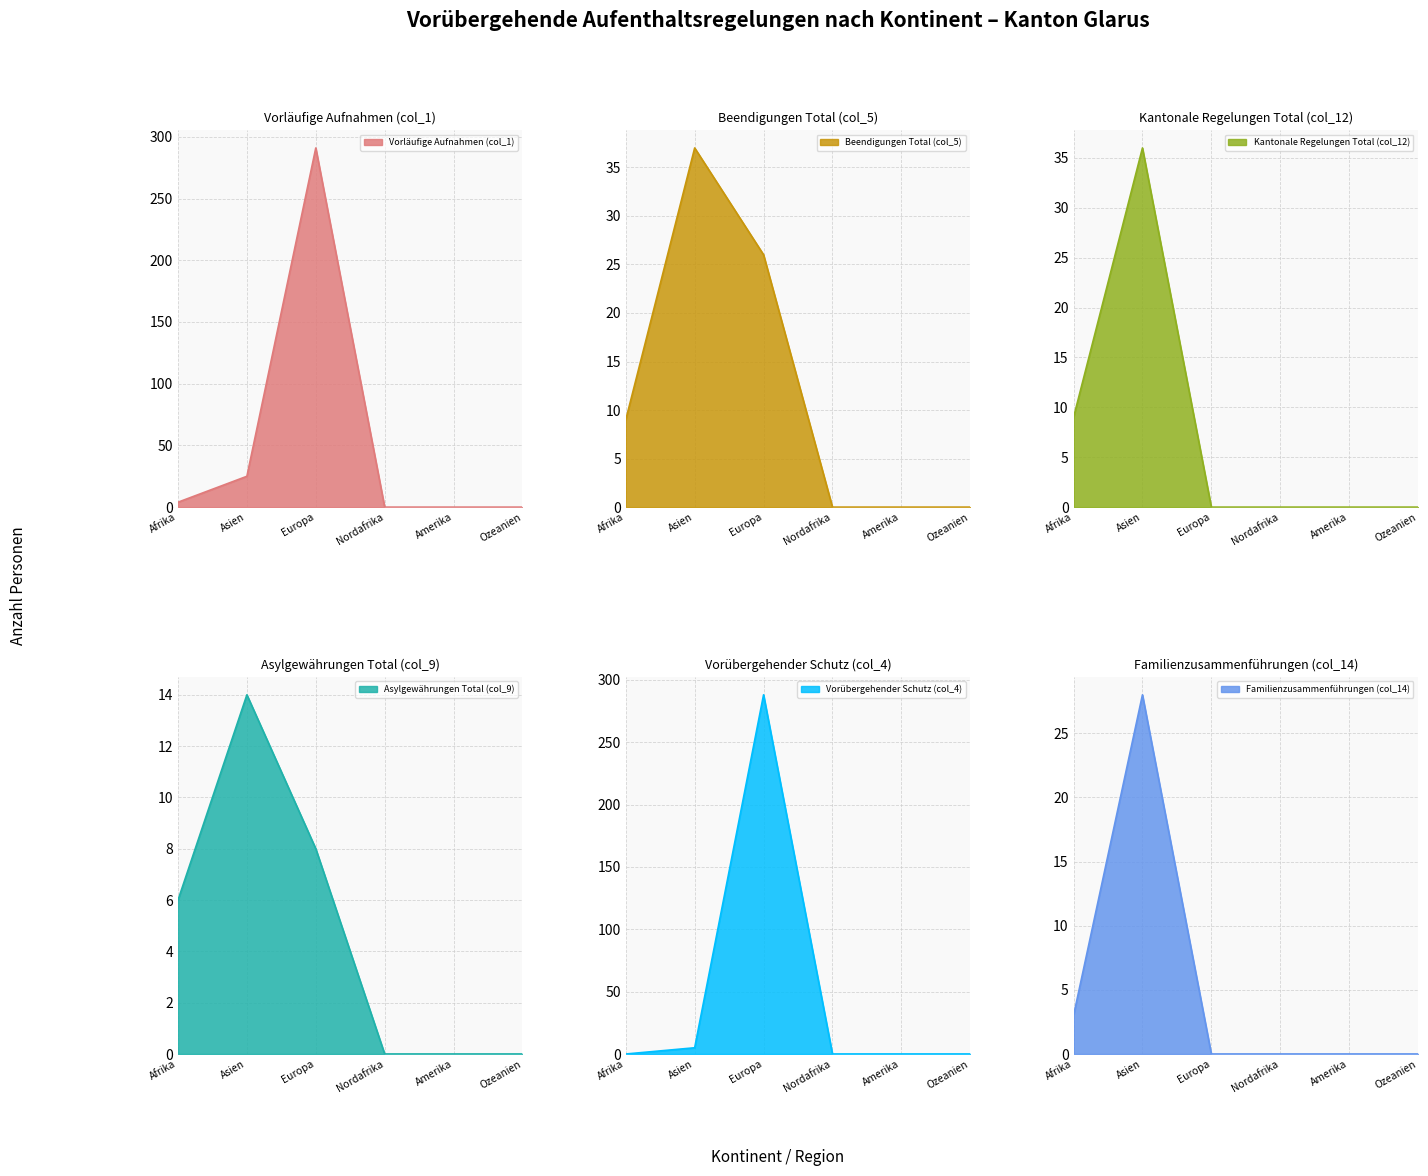

Where is the first local maximum for Vorübergehender Schutz (col_4)?

Europa